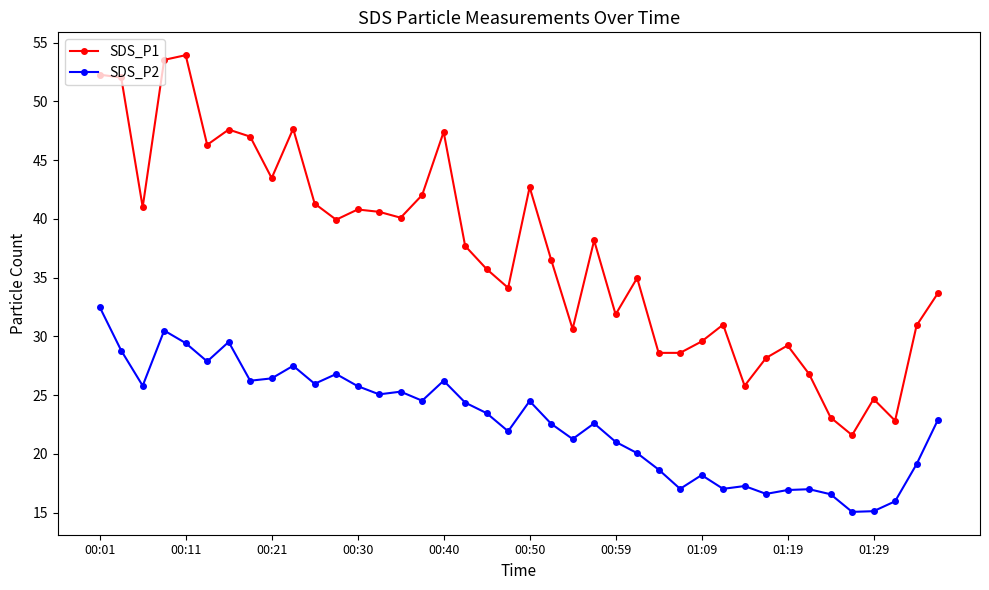

Which series has the largest range (max minus min)?

SDS_P1